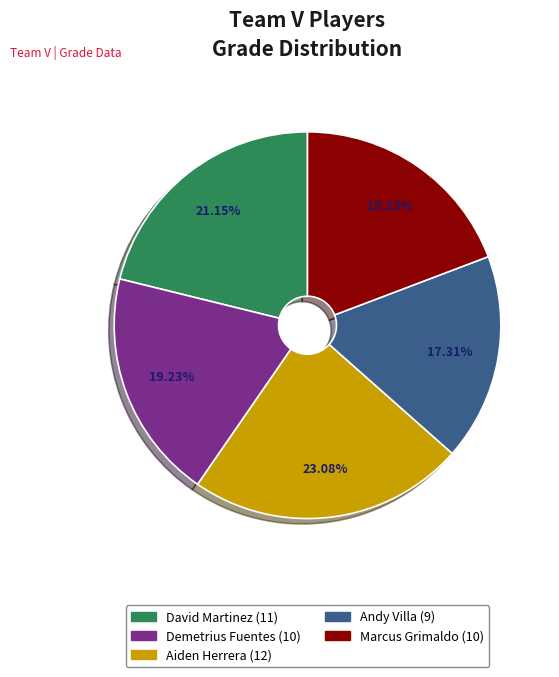

How many segments does this pie chart have?

5